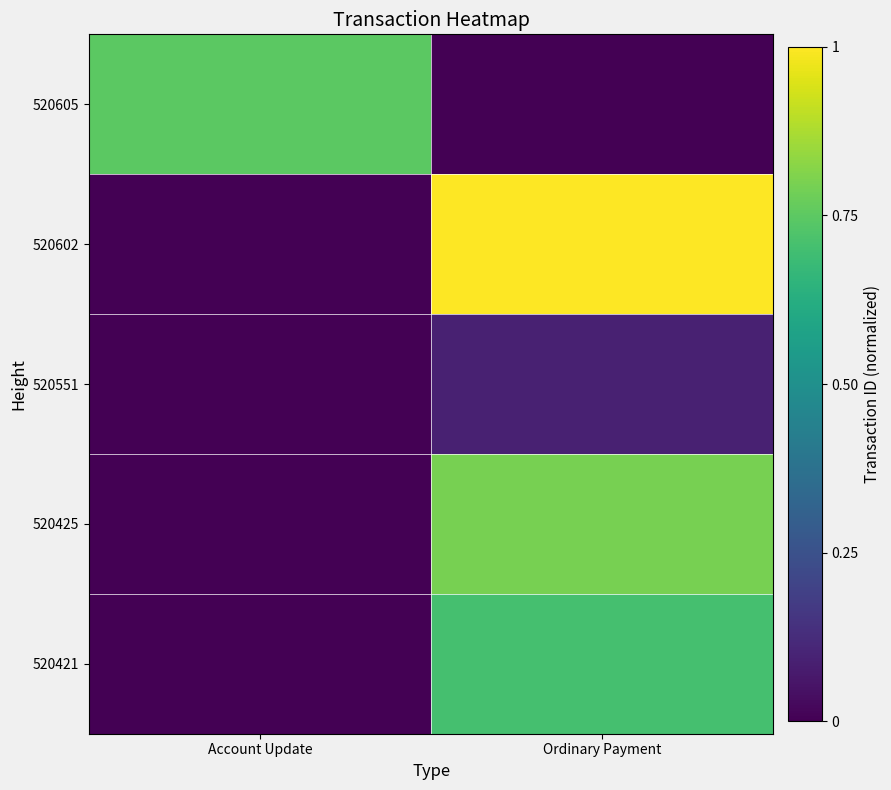

Reading right to left, what are all the values shown in this chart?

520605: Ordinary Payment=0.0	Account Update=0.7
520602: Ordinary Payment=1.0	Account Update=0.0
520551: Ordinary Payment=0.1	Account Update=0.0
520425: Ordinary Payment=0.8	Account Update=0.0
520421: Ordinary Payment=0.7	Account Update=0.0